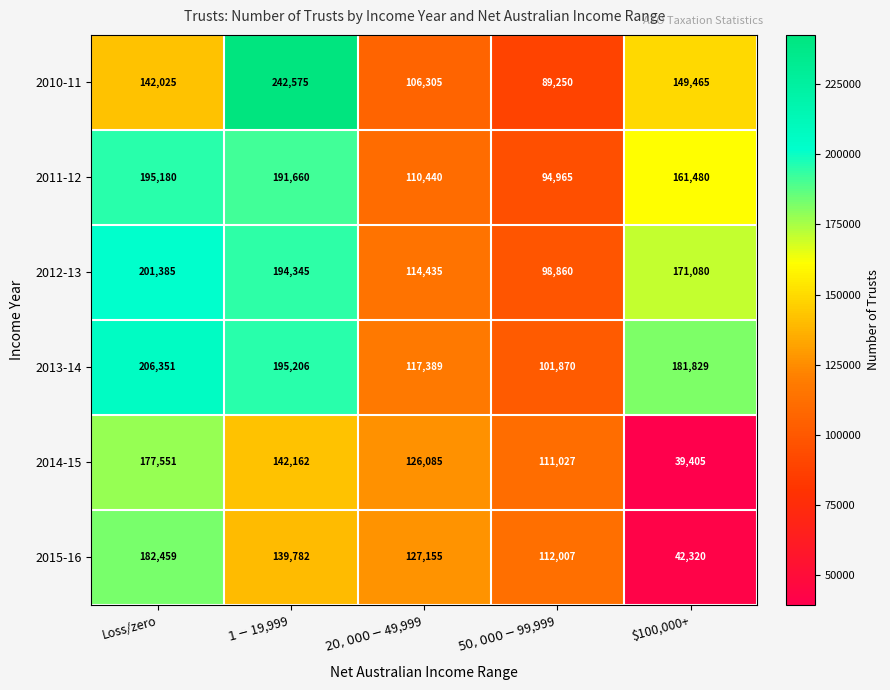

What is the minimum value shown in the chart?

39405